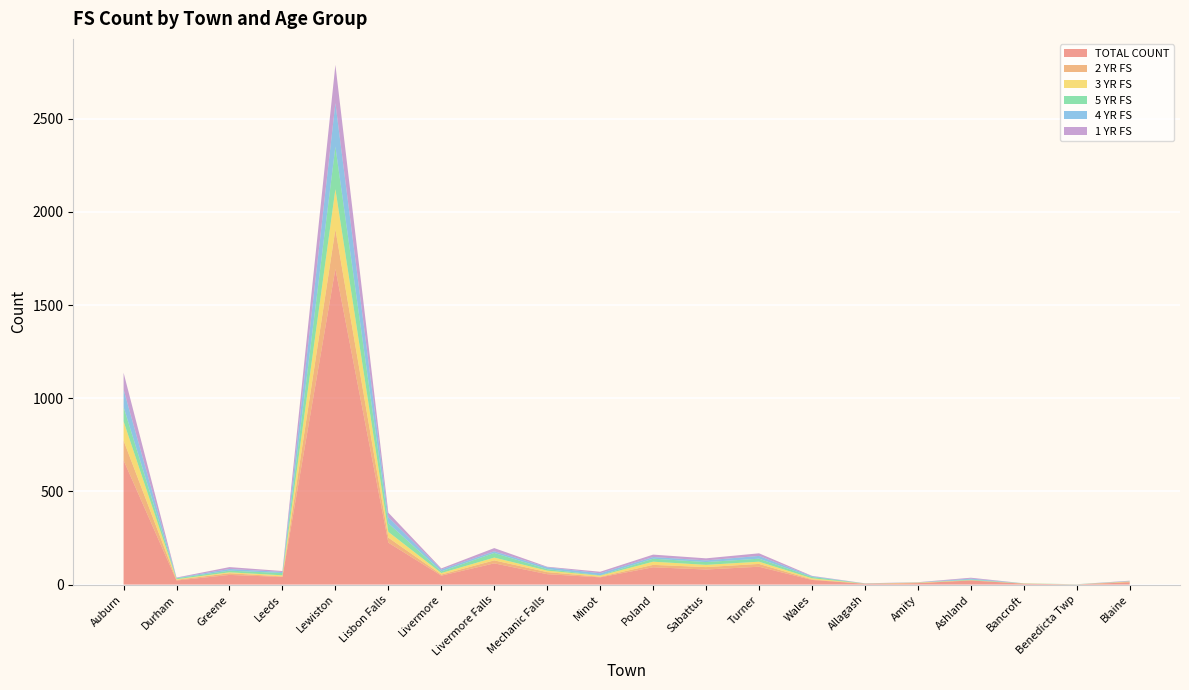

Reading left to right, transcribe all the data shown in this chart.

TOTAL COUNT: Auburn=667	Durham=22	Greene=52	Leeds=41	Lewiston=1694	Lisbon Falls=225	Livermore=48	Livermore Falls=114	Mechanic Falls=56	Minot=39	Poland=93	Sabattus=81	Turner=96	Wales=25	Allagash=4	Amity=8	Ashland=22	Bancroft=5	Benedicta Twp=1	Blaine=12
2 YR FS: Auburn=106	Durham=4	Greene=9	Leeds=3	Lewiston=212	Lisbon Falls=27	Livermore=6	Livermore Falls=16	Mechanic Falls=11	Minot=3	Poland=13	Sabattus=13	Turner=15	Wales=3	Allagash=1	Amity=0	Ashland=2	Bancroft=0	Benedicta Twp=0	Blaine=3
3 YR FS: Auburn=103	Durham=3	Greene=5	Leeds=6	Lewiston=216	Lisbon Falls=31	Livermore=8	Livermore Falls=15	Mechanic Falls=8	Minot=6	Poland=17	Sabattus=12	Turner=12	Wales=6	Allagash=0	Amity=3	Ashland=0	Bancroft=1	Benedicta Twp=0	Blaine=2
5 YR FS: Auburn=77	Durham=5	Greene=9	Leeds=12	Lewiston=228	Lisbon Falls=46	Livermore=9	Livermore Falls=25	Mechanic Falls=8	Minot=2	Poland=16	Sabattus=15	Turner=16	Wales=7	Allagash=1	Amity=0	Ashland=3	Bancroft=1	Benedicta Twp=1	Blaine=0
4 YR FS: Auburn=94	Durham=2	Greene=9	Leeds=6	Lewiston=234	Lisbon Falls=33	Livermore=10	Livermore Falls=9	Mechanic Falls=10	Minot=11	Poland=9	Sabattus=9	Turner=15	Wales=4	Allagash=0	Amity=1	Ashland=5	Bancroft=0	Benedicta Twp=0	Blaine=2
1 YR FS: Auburn=90	Durham=2	Greene=10	Leeds=5	Lewiston=205	Lisbon Falls=24	Livermore=6	Livermore Falls=17	Mechanic Falls=3	Minot=8	Poland=13	Sabattus=11	Turner=14	Wales=2	Allagash=1	Amity=1	Ashland=5	Bancroft=0	Benedicta Twp=0	Blaine=2